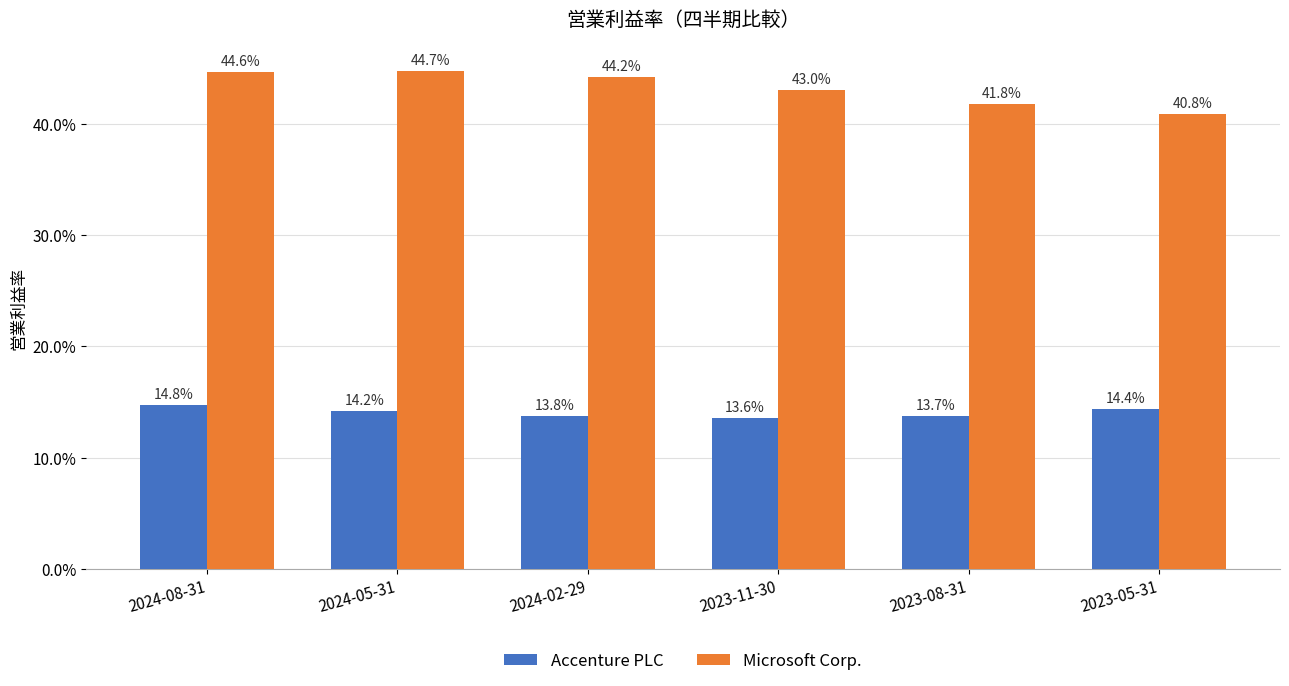

How many Accenture PLC values are between 0 and 1?

6